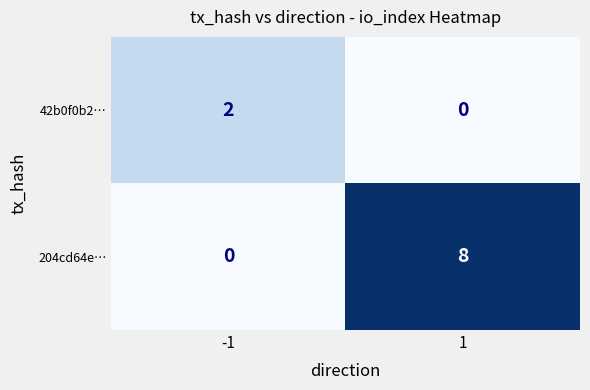

Reading left to right, list all the values displayed in this chart.

42b0f0b2…: 2	0
204cd64e…: 0	8